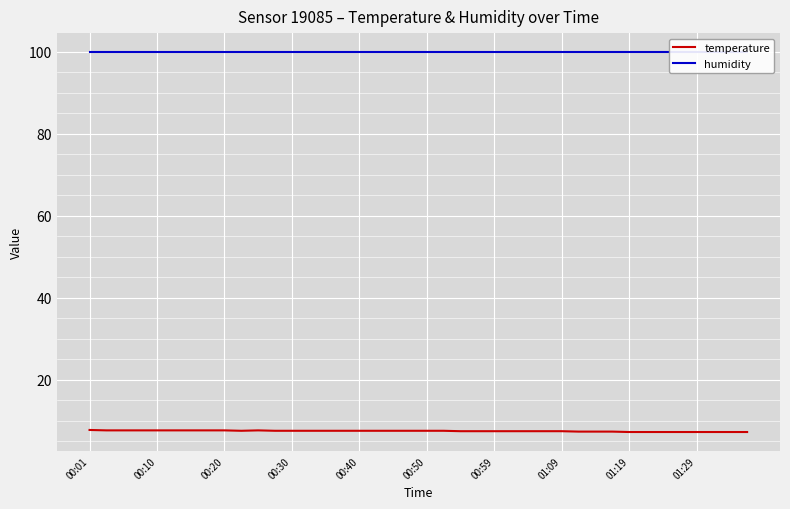

What is the highest value of the temperature series?

7.7